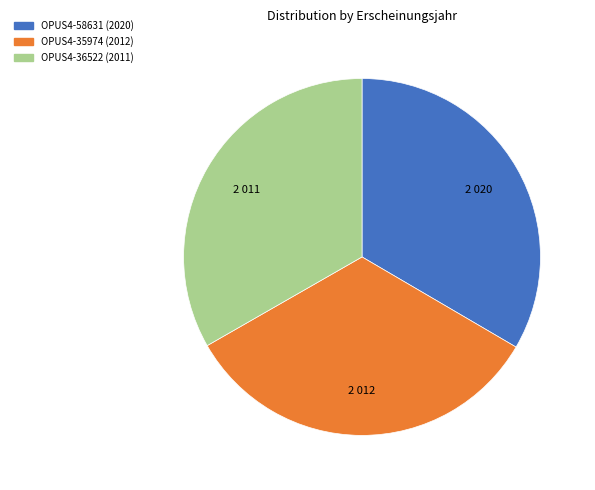

True or false: OPUS4-58631 (2020) accounts for 33% of the total.

True